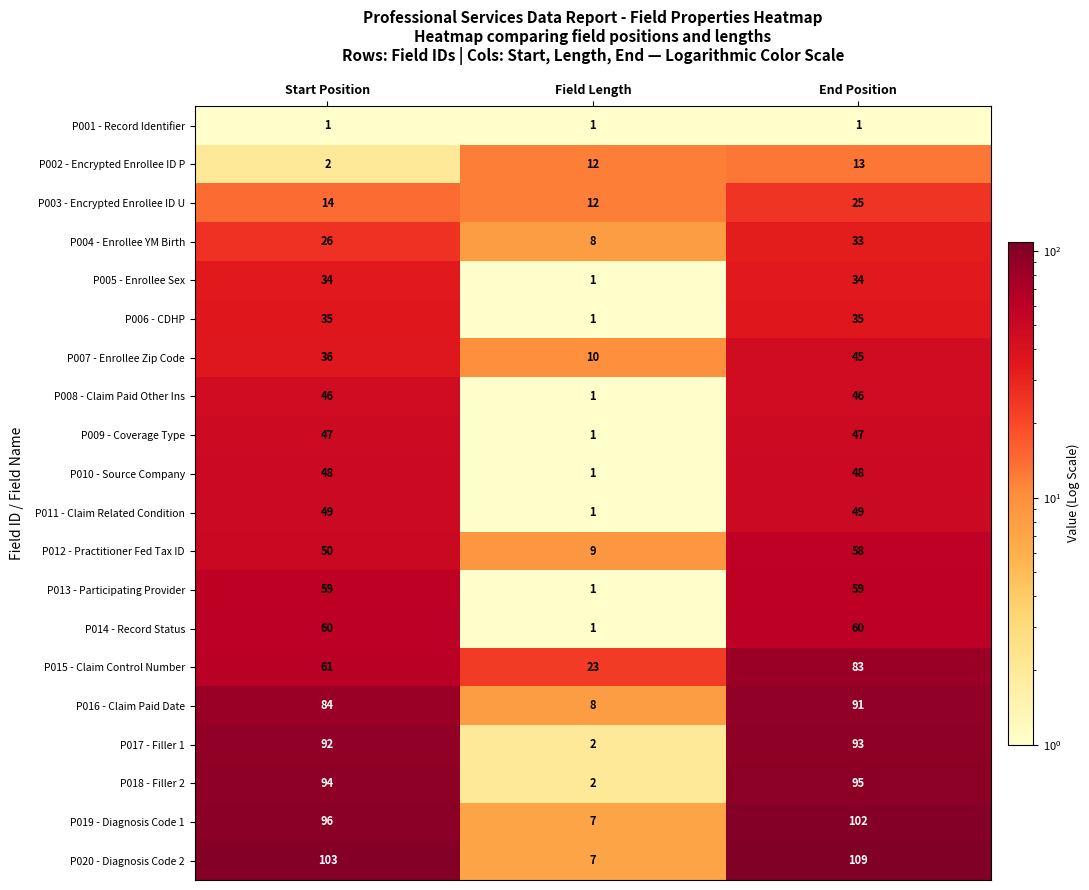

The value of P009 - Coverage Type at Field Length is 1. True or false?

True